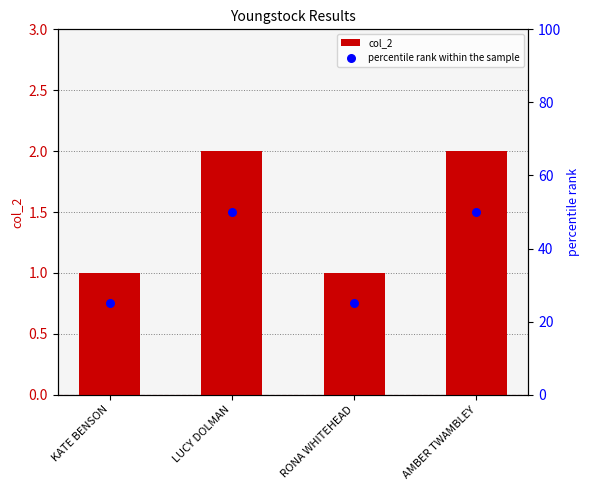

Which series reaches the maximum Y coordinate?

percentile rank within the sample